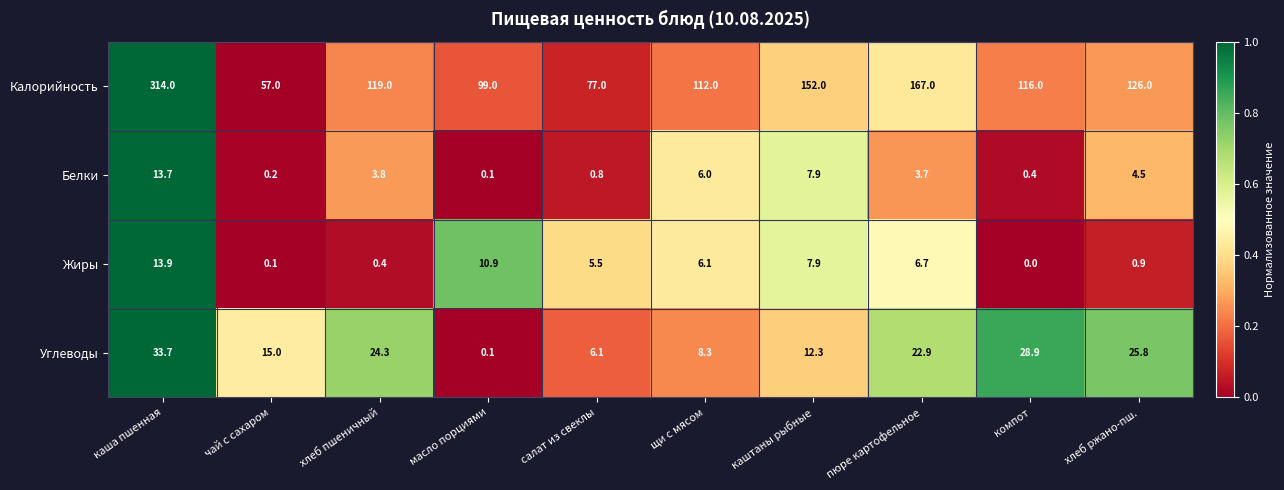

What is the difference between the maximum and second lowest values in the Жиры series?

13.8